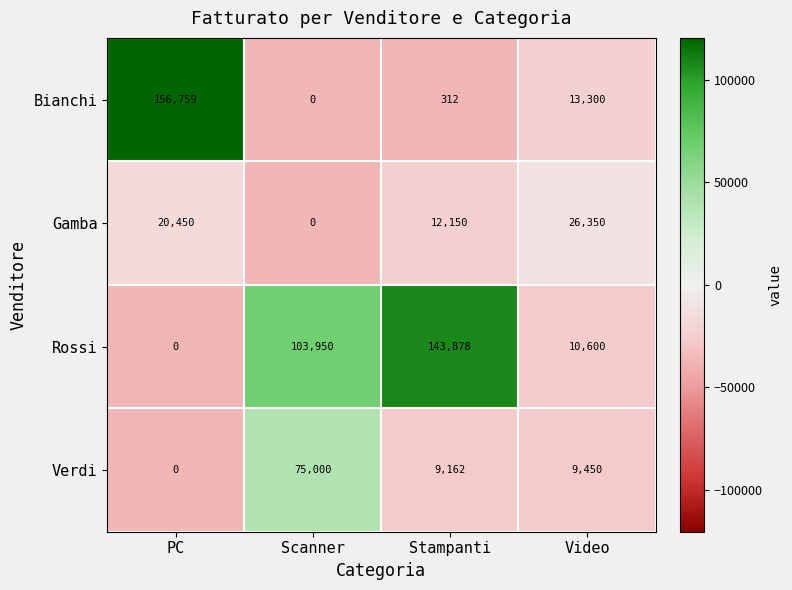

At how many categories does at least one series exceed 52738?

3